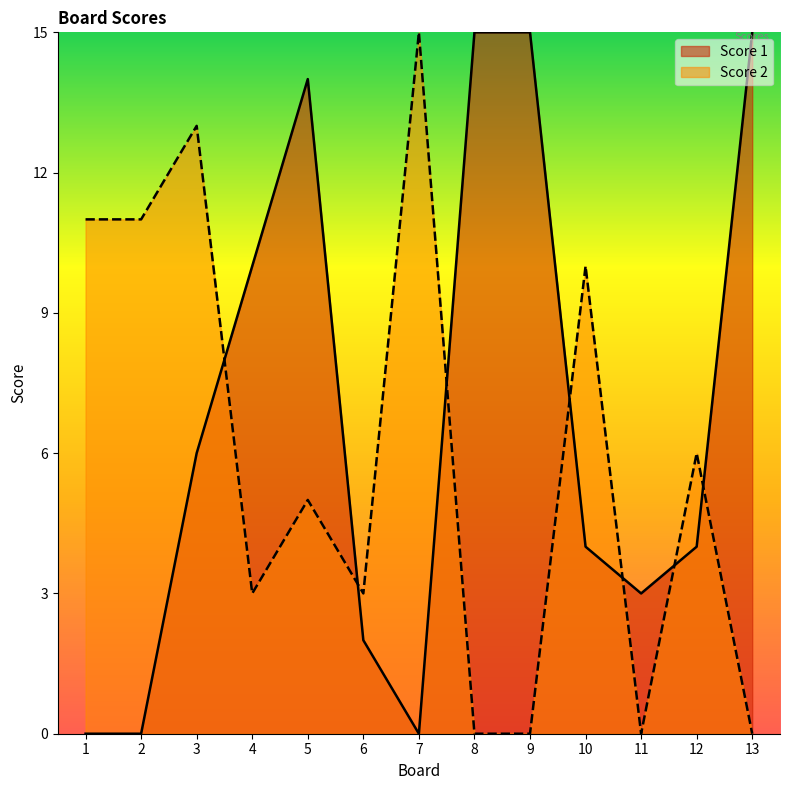

What is the maximum value for Score 2?

15